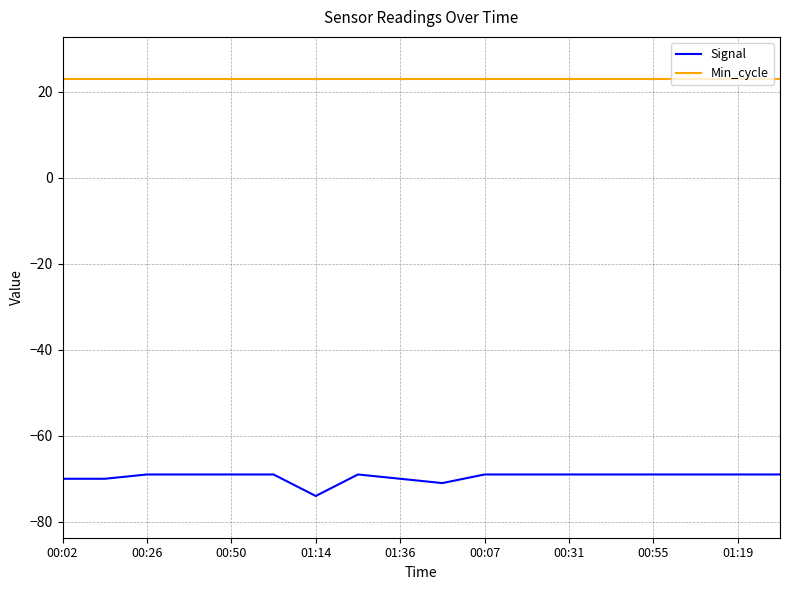

True or false: Min_cycle and Signal intersect in this chart.

False